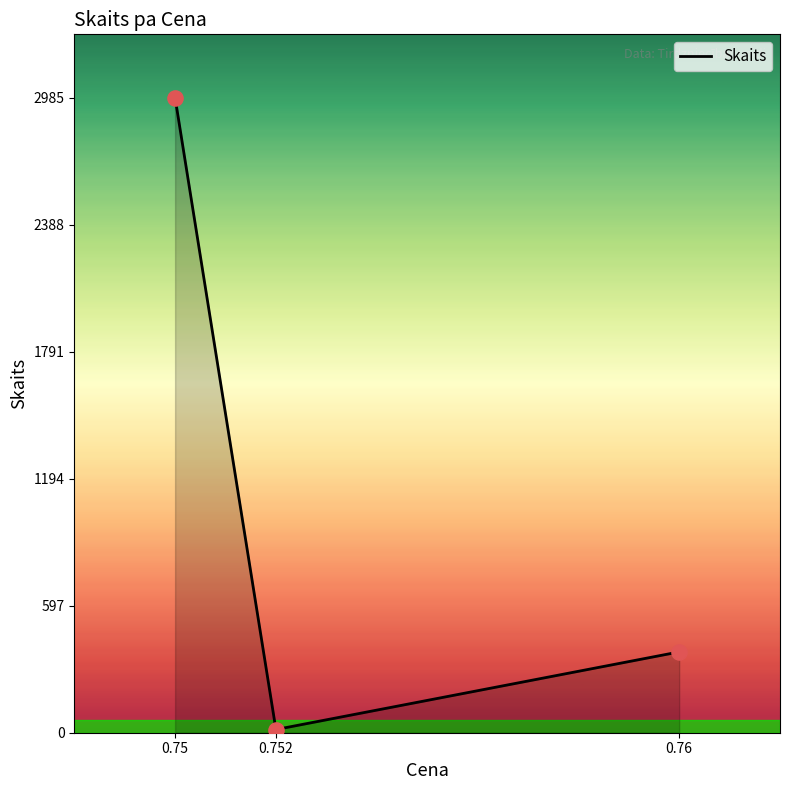

Which has a higher value, 0.752 or 0.76?

0.76